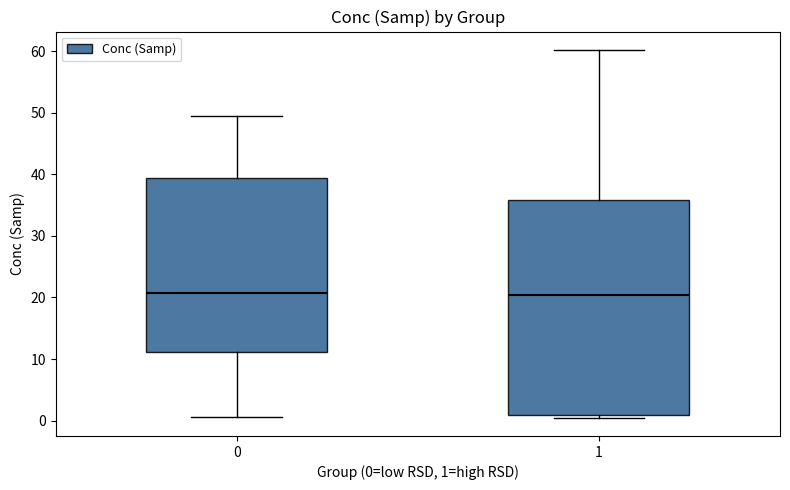

Reading left to right, read every box against the y-axis: the position of its median line, the range the box covers, and the ends of its whiskers. The values are not printed on the chart, so give them approximately, as read against the axis.

0: median 21, box 11 to 39, whiskers 1 to 49
1: median 20, box 1 to 36, whiskers 0 to 60